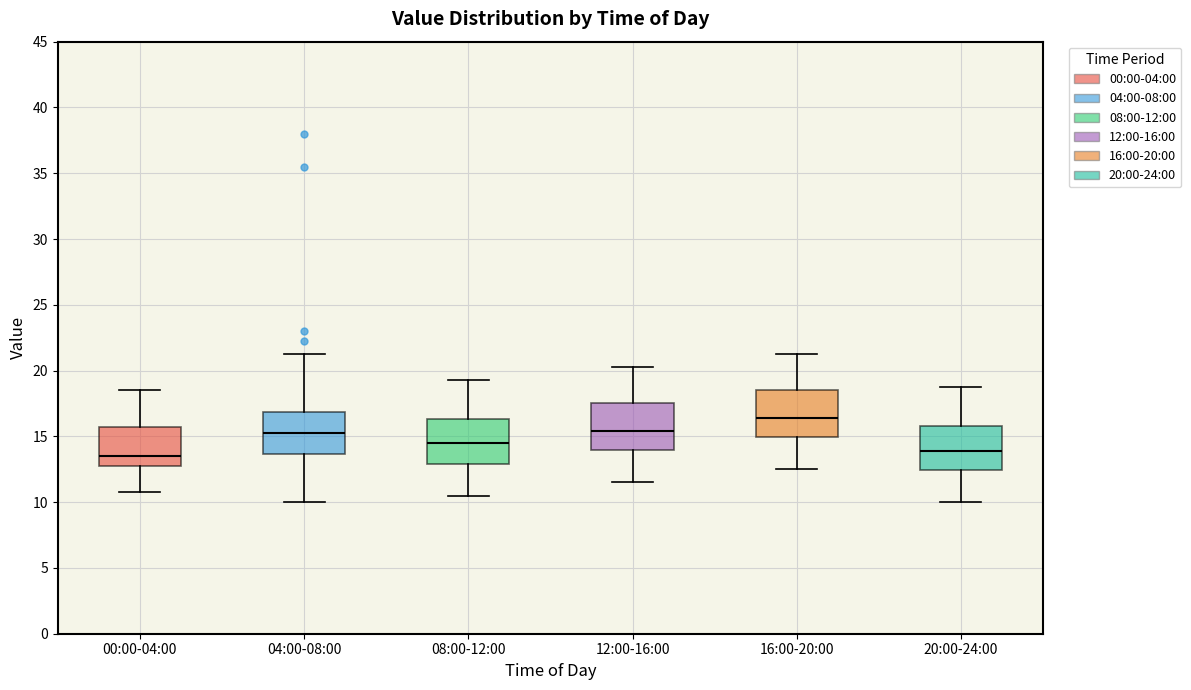

Where does the median line of the box for 16:00-20:00 sit on the y-axis? The values are not printed on the chart, so give them approximately, as read against the axis.

16.5